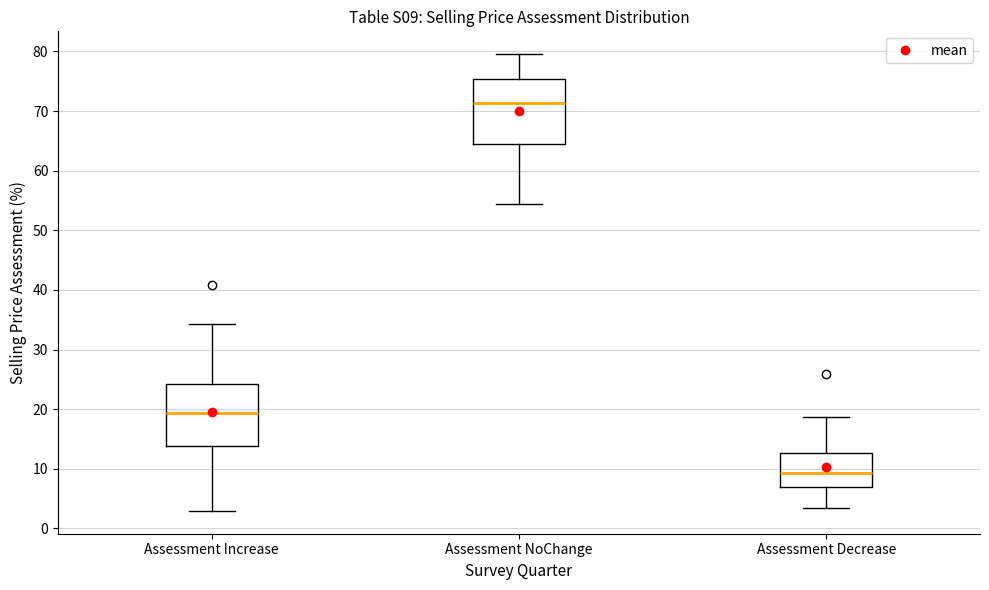

Reading left to right, read every box against the y-axis: the position of its median line, the range the box covers, and the ends of its whiskers. The values are not printed on the chart, so give them approximately, as read against the axis.

Assessment Increase: median 19, box 14 to 24, whiskers 3 to 34
Assessment NoChange: median 71, box 64 to 75, whiskers 54 to 80
Assessment Decrease: median 9, box 7 to 13, whiskers 3 to 19